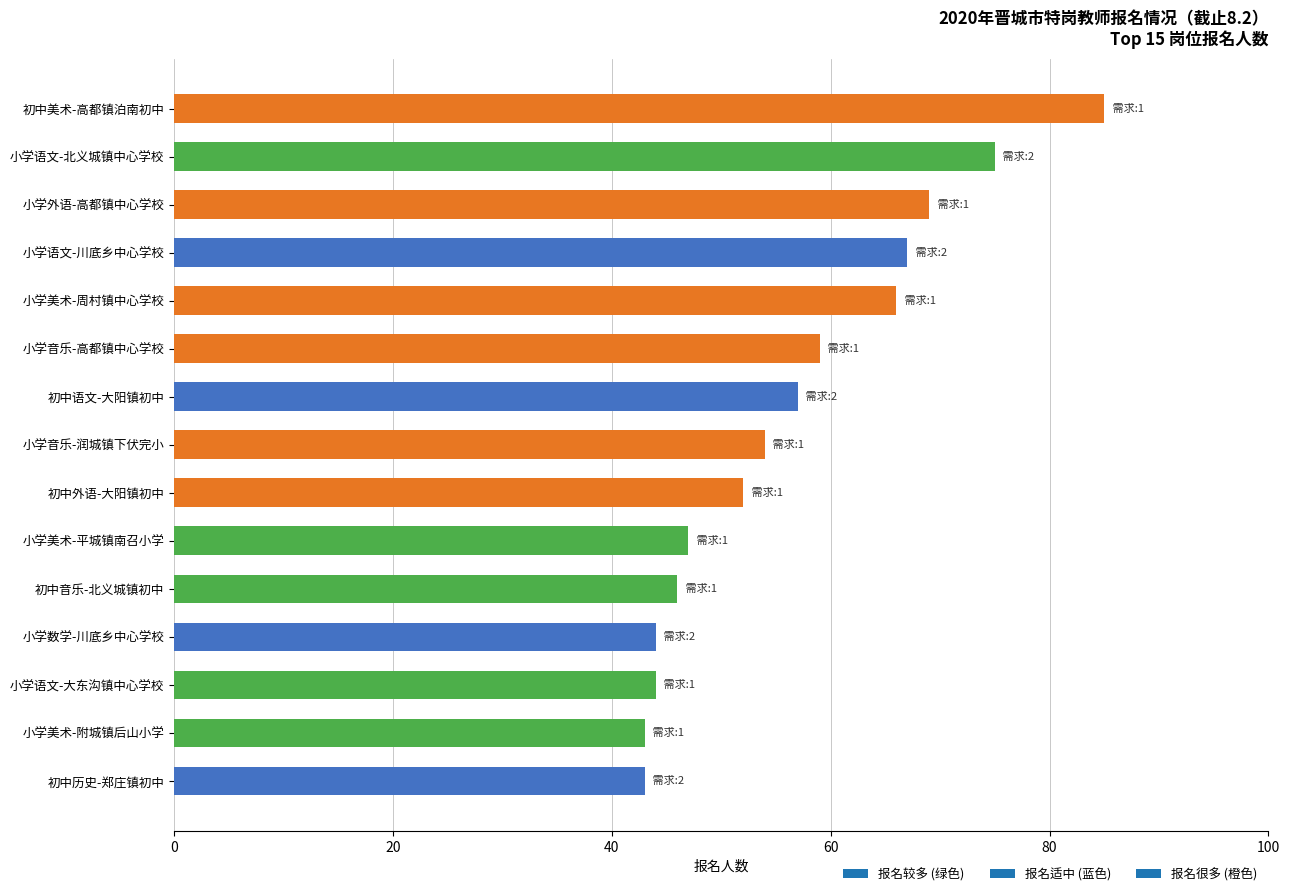

What is the change in value from 小学外语-高都镇中心学校 to 初中外语-大阳镇初中?

-17